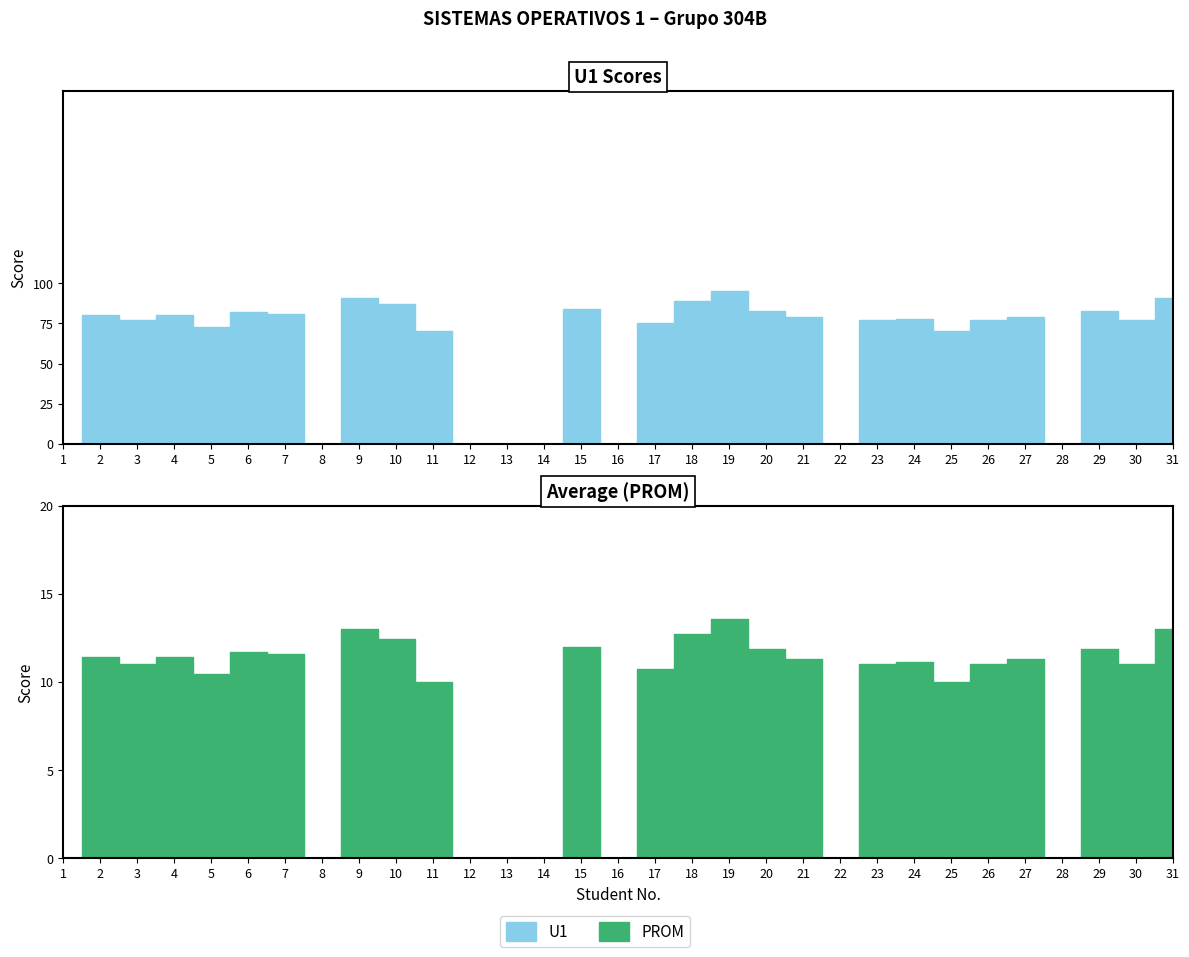

The value of U1 at 31 is 40.3. True or false?

False